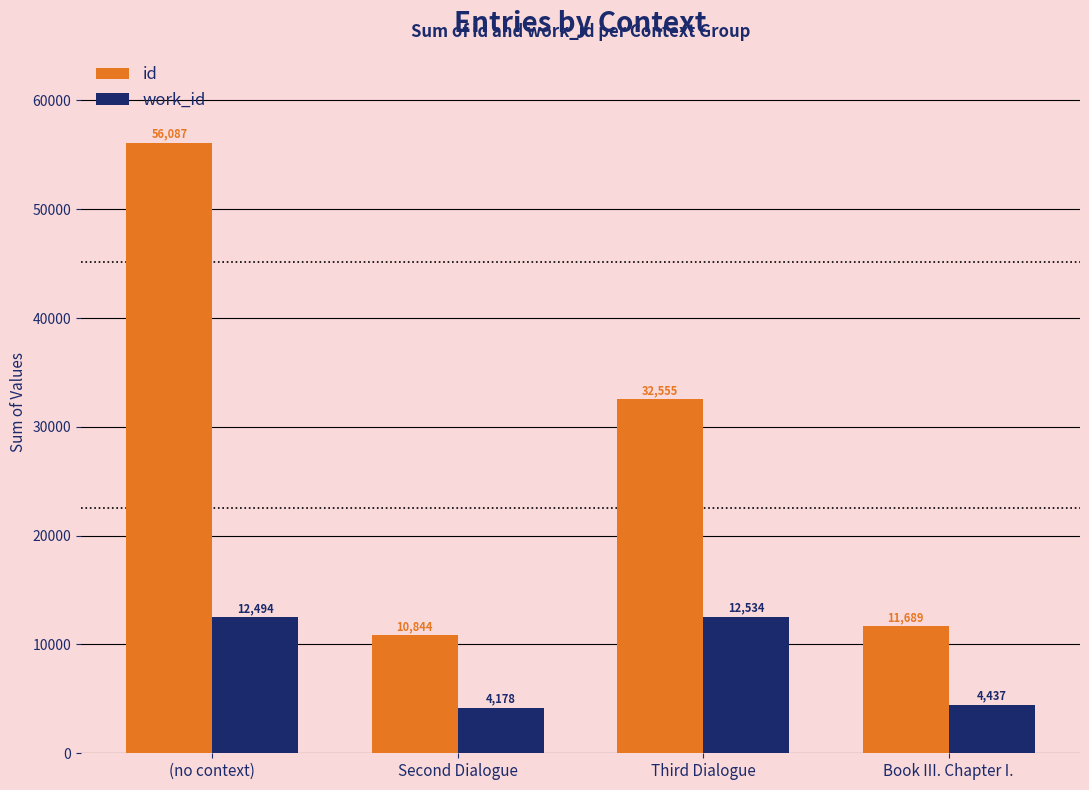

Which series changed the most between Second Dialogue and Book III. Chapter I.?

id